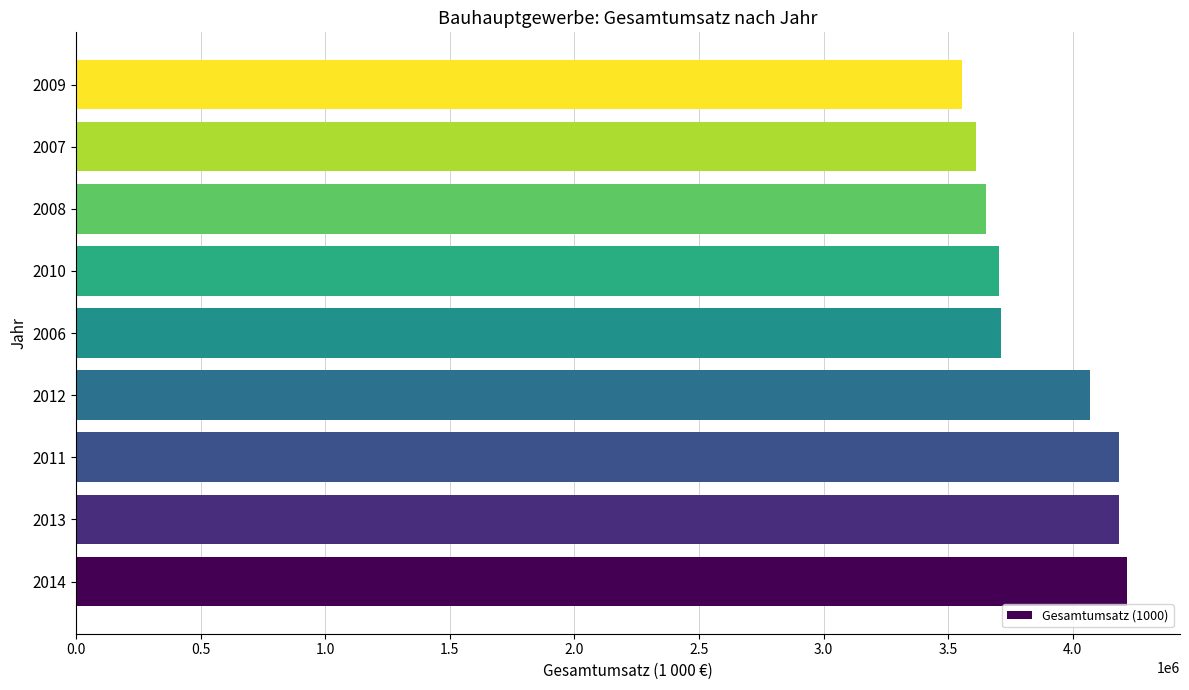

What is the sum of all values?

34894193